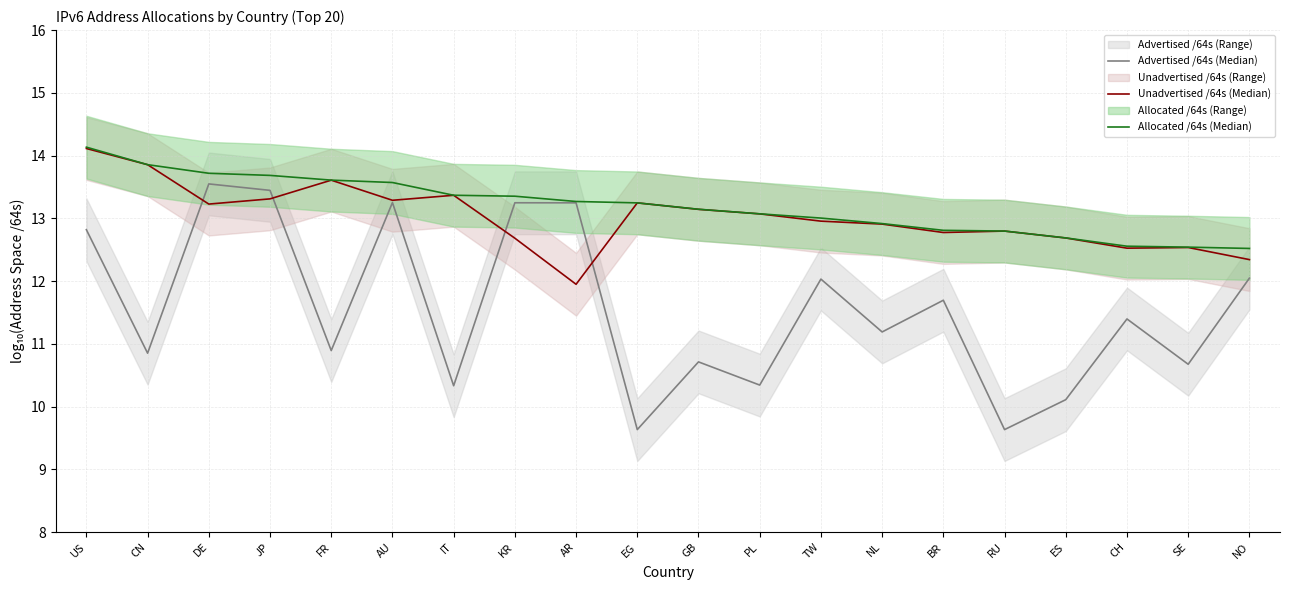

Rank the series by their maximum value, from highest to lowest.

Allocated /64s (Median), Unadvertised /64s (Median), Advertised /64s (Median)